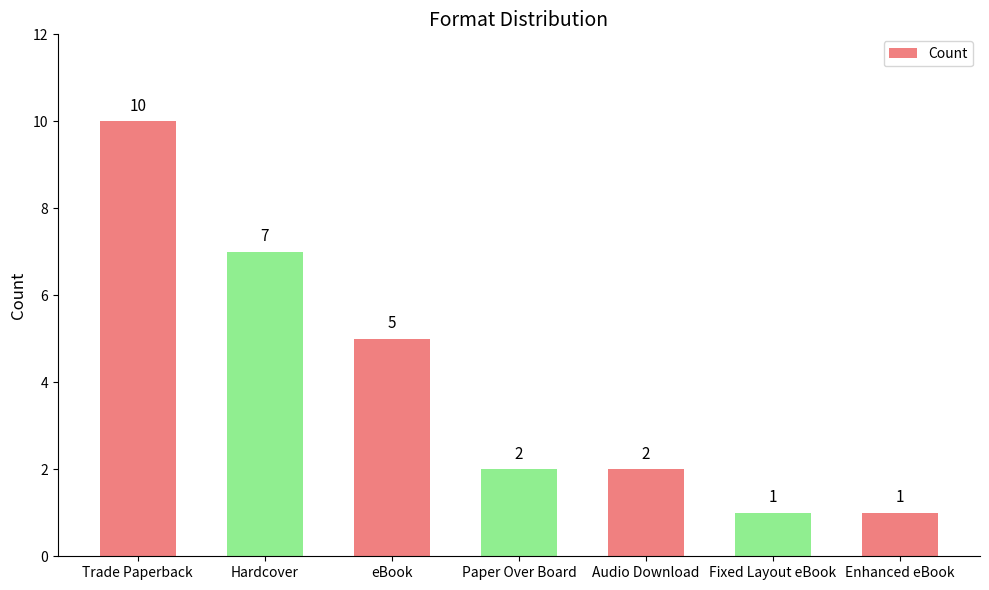

What is the value of the 7th bar from the left?

1